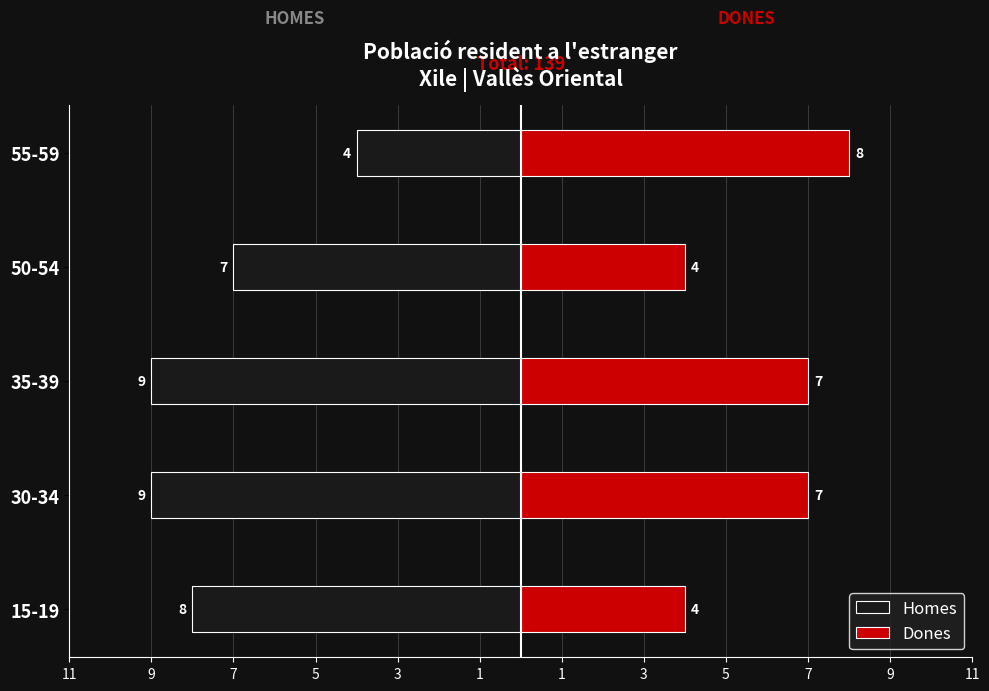

Which series has the widest spread of values?

Homes